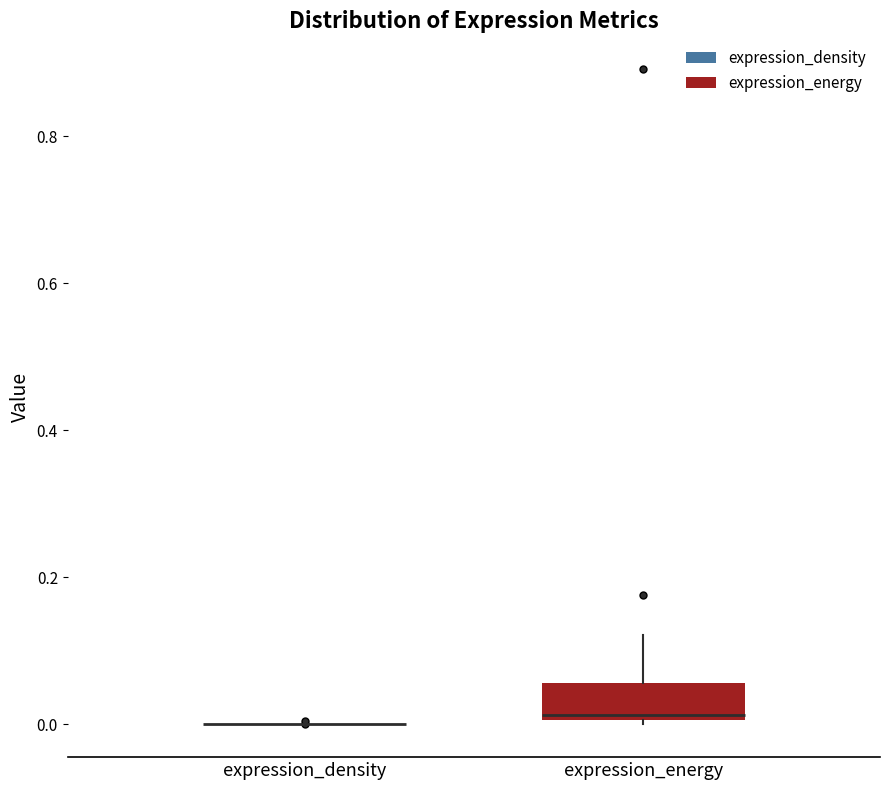

Which box is the tallest, from its lower edge to its upper edge?

expression_energy